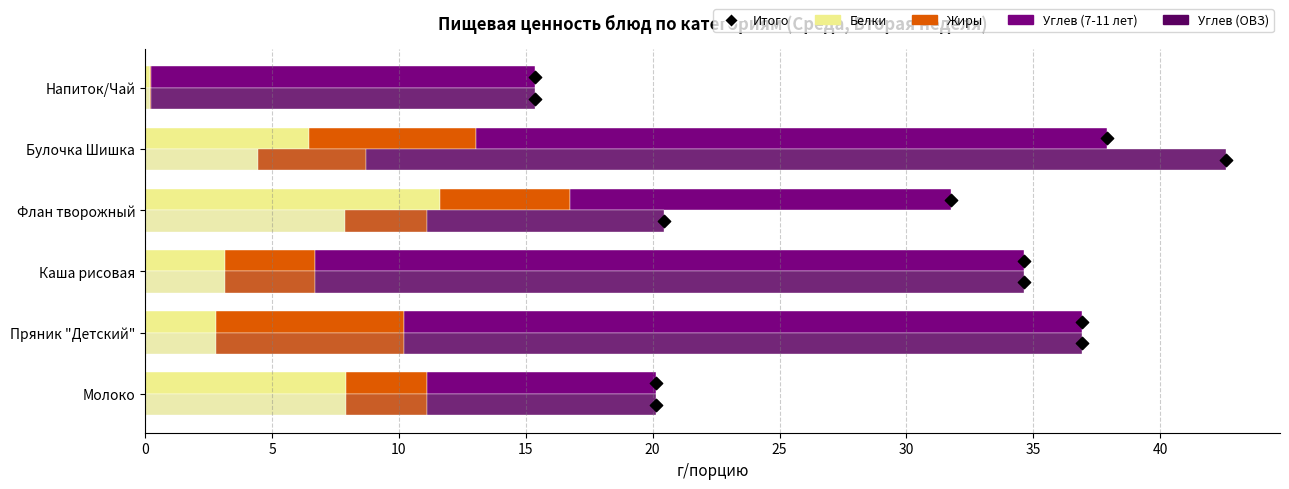

Which series has the largest total across all categories?

Углев (ОВЗ)